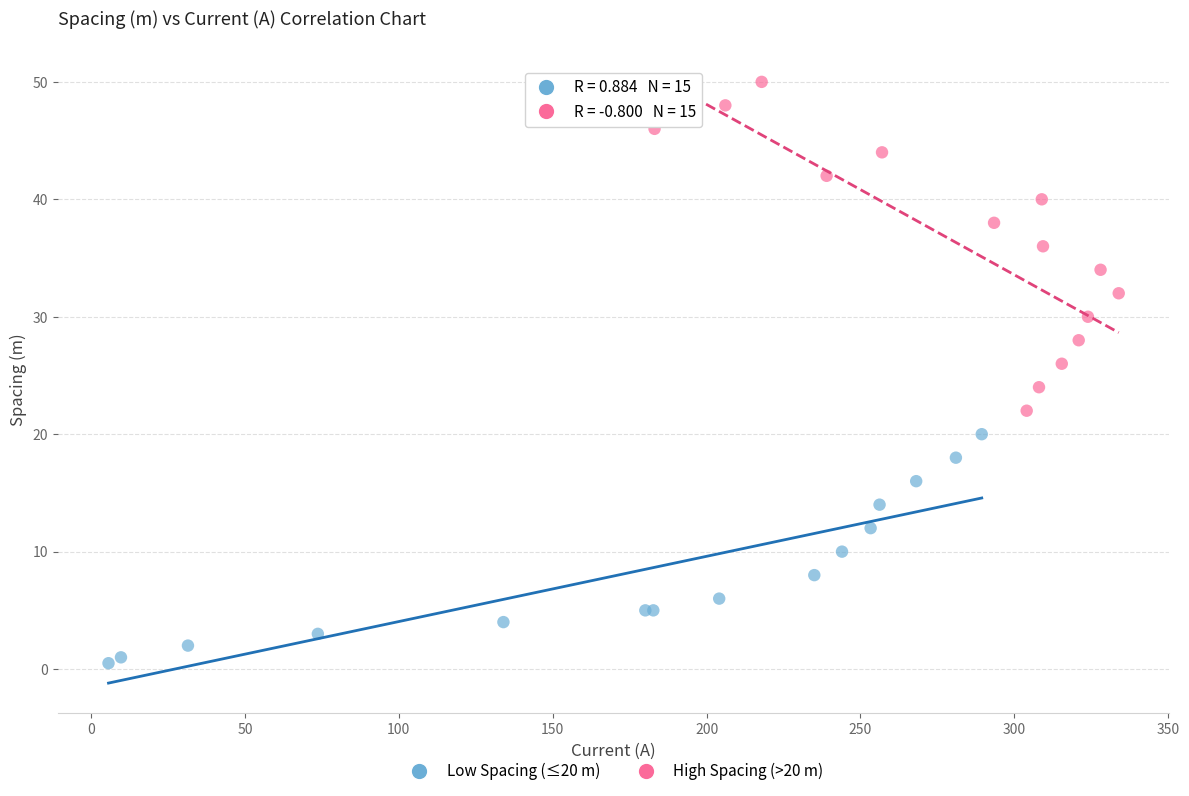

Which series contains the lowest Y value?

Low Spacing (≤20 m)